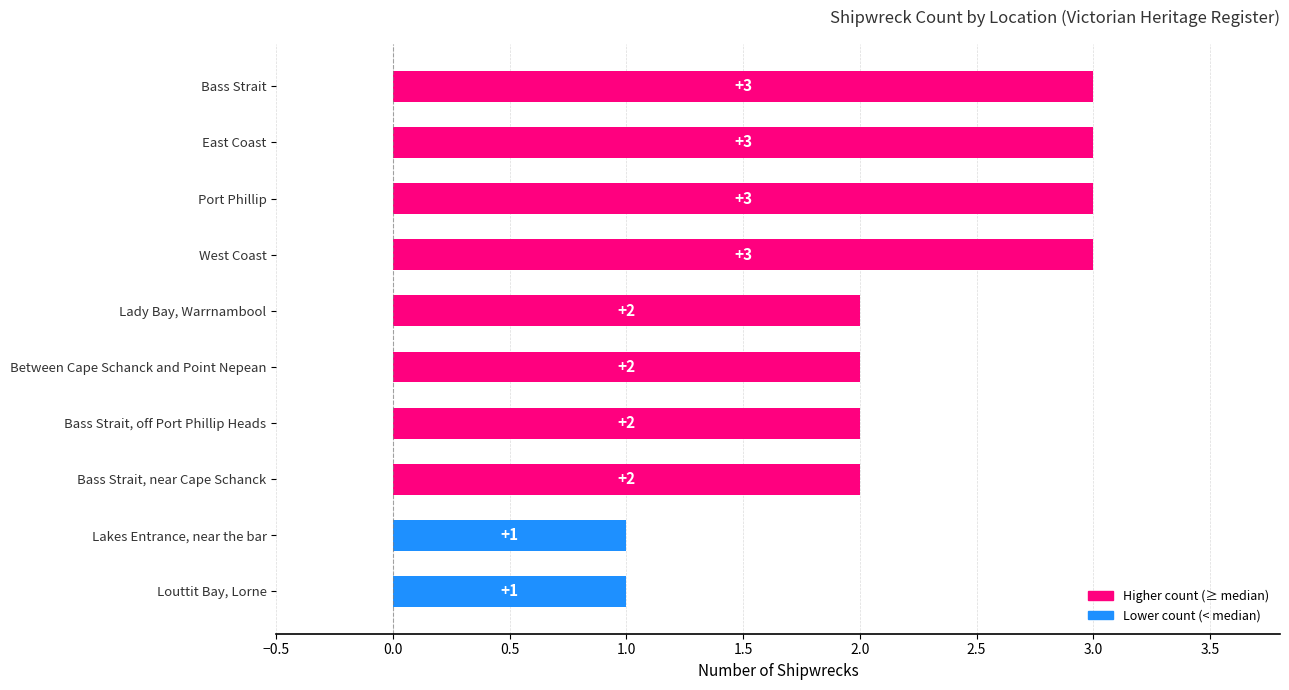

How many values are between 2 and 3?

8